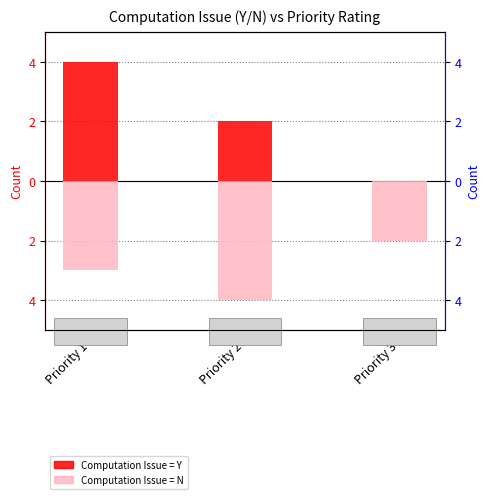

Where does the Computation Issue = Y series first go above 2?

Priority 1